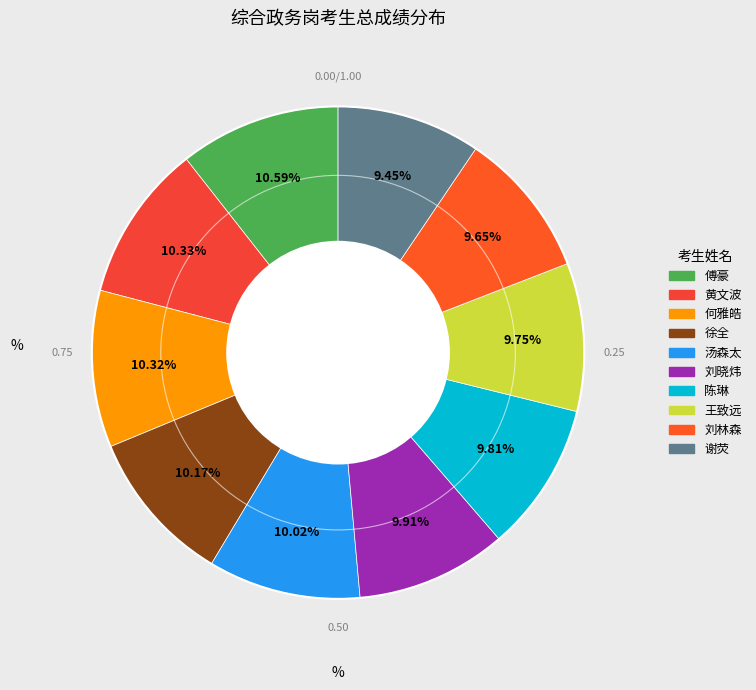

Which slice is the smallest?

谢荧